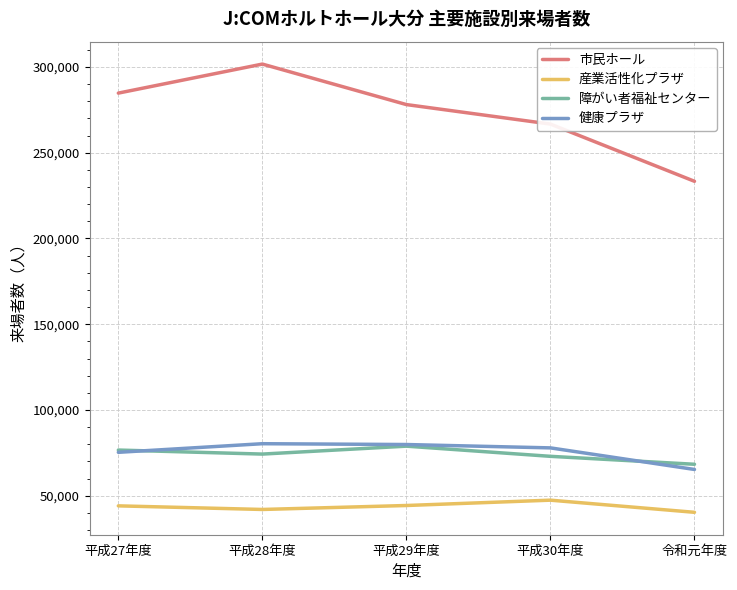

At which category does 障がい者福祉センター reach its first local peak?

平成29年度